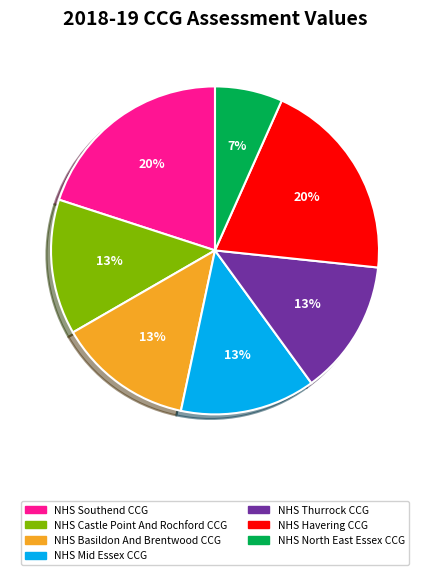

Count the number of slices in the pie.

7